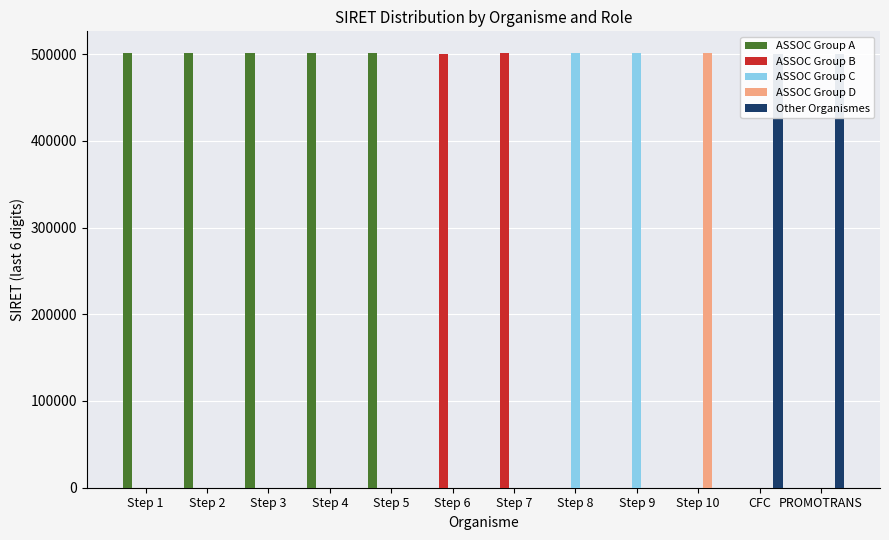

Does the chart contain stacked bars?

No